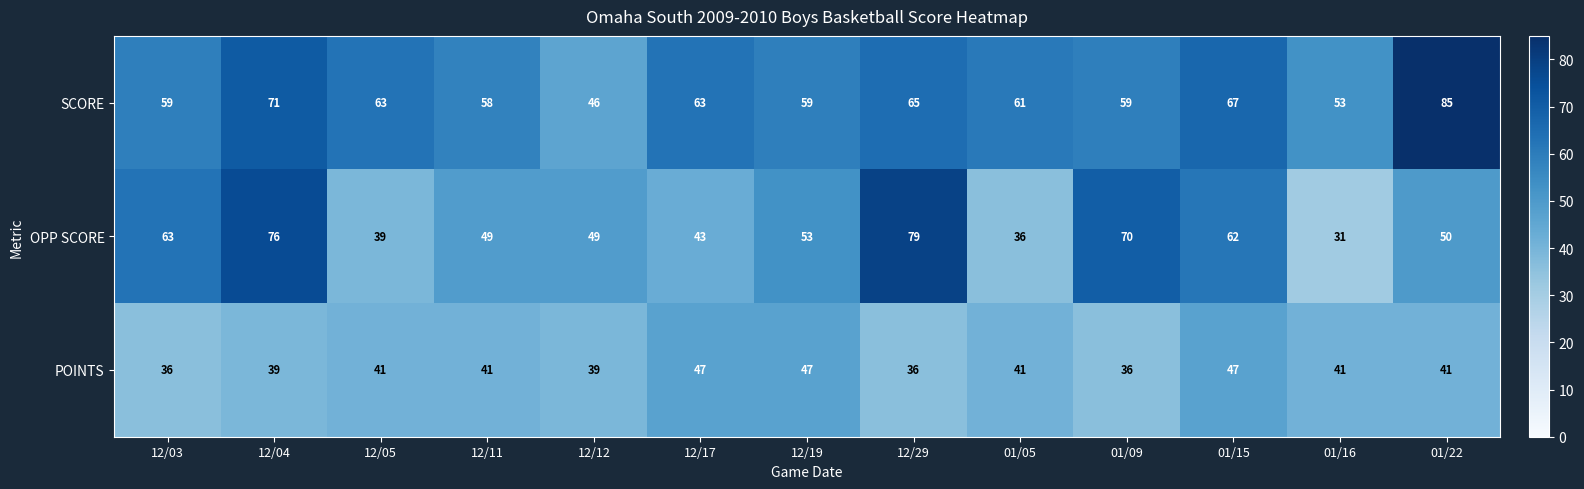

Where is SCORE nearest to the value 65?

12/29